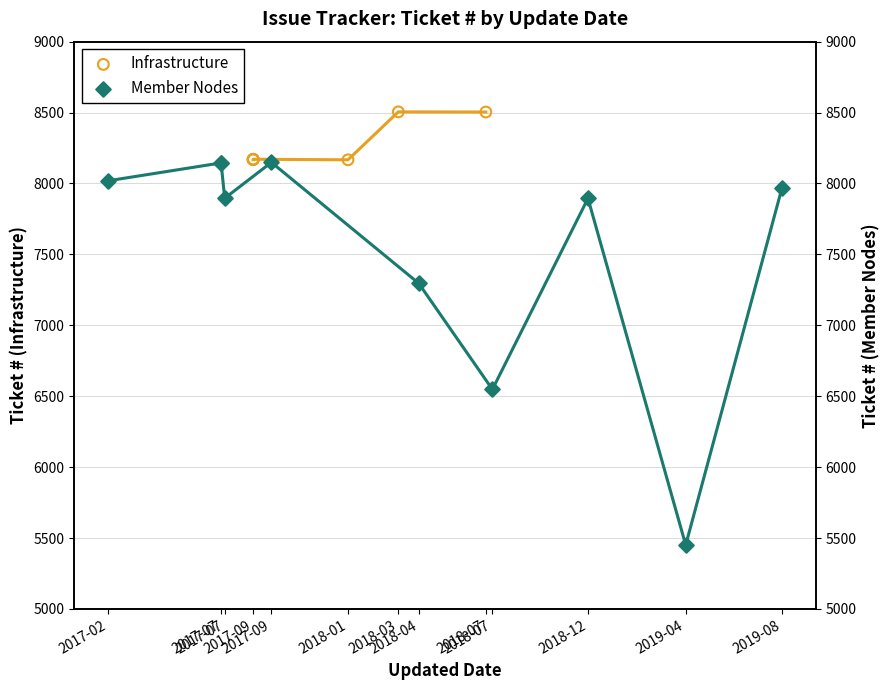

What is the ratio of the value at 2017-09 to the value at 2018-01?

1.0